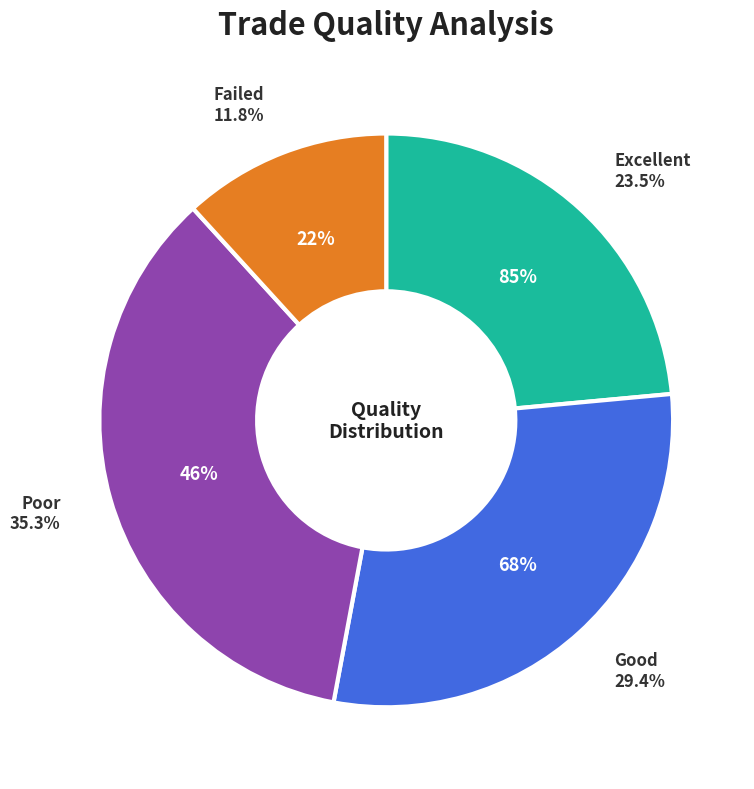

The 6 slice represents 1% of the pie. True or false?

False